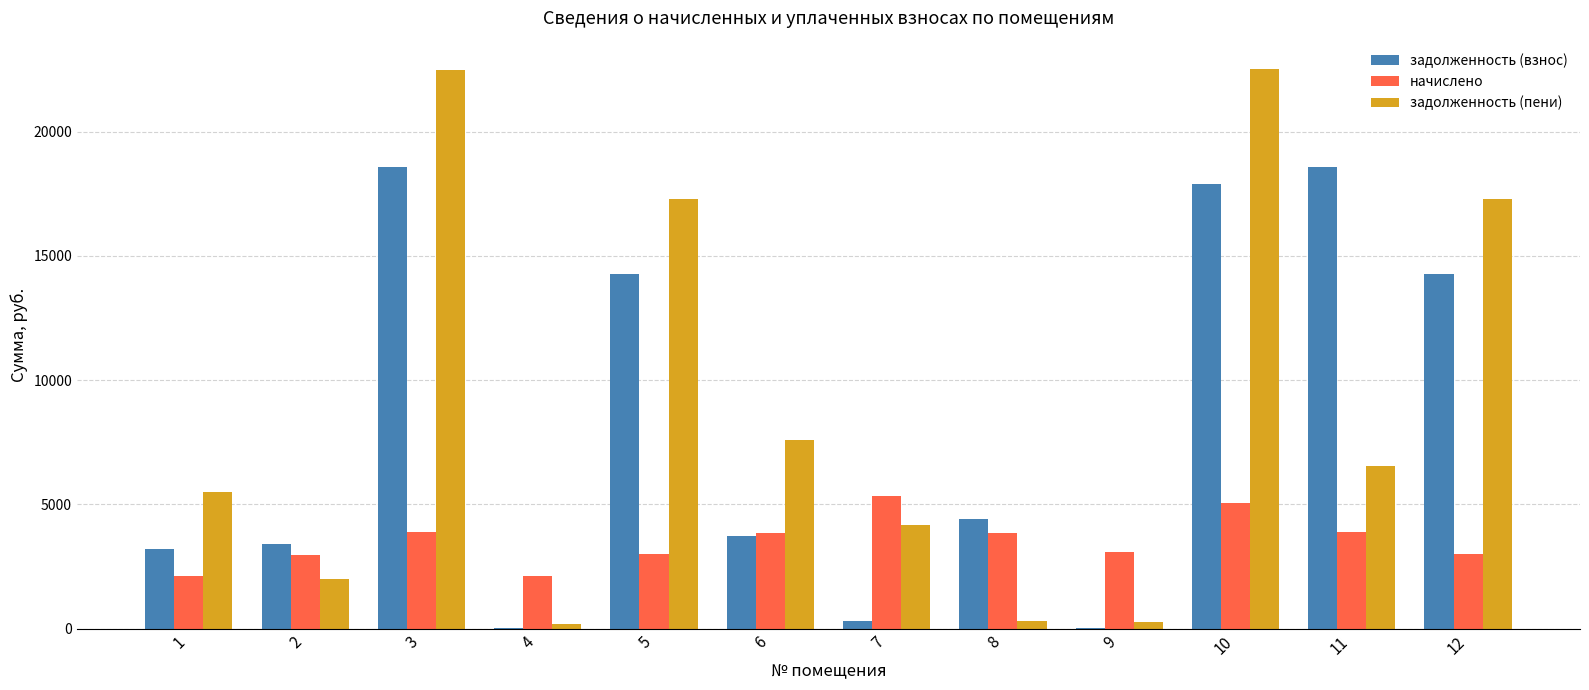

What is the maximum value for задолженность (пени)?

22542.5